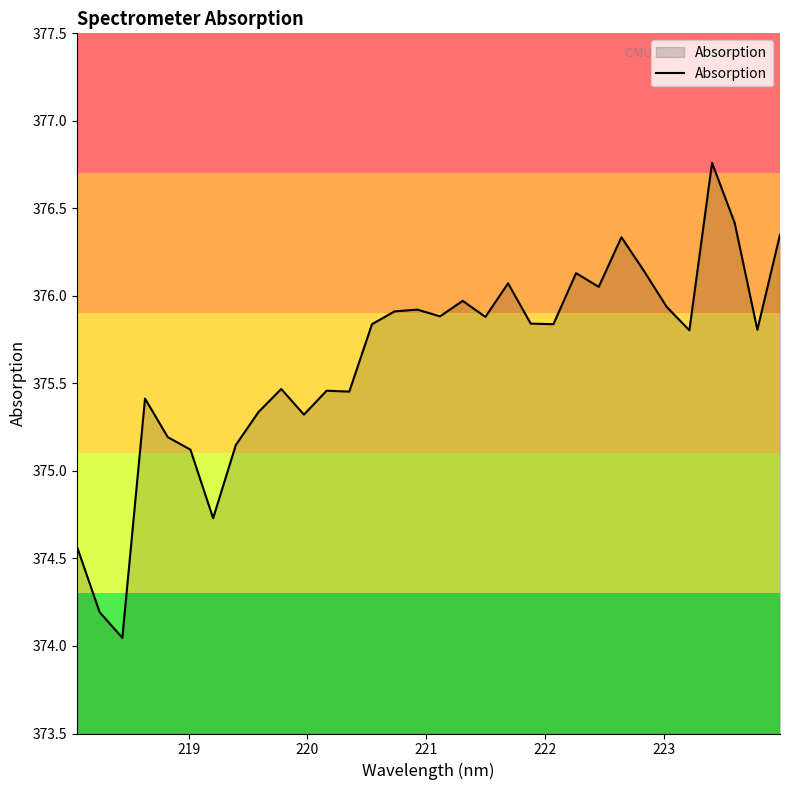

What is the sum of all values?

12020.3